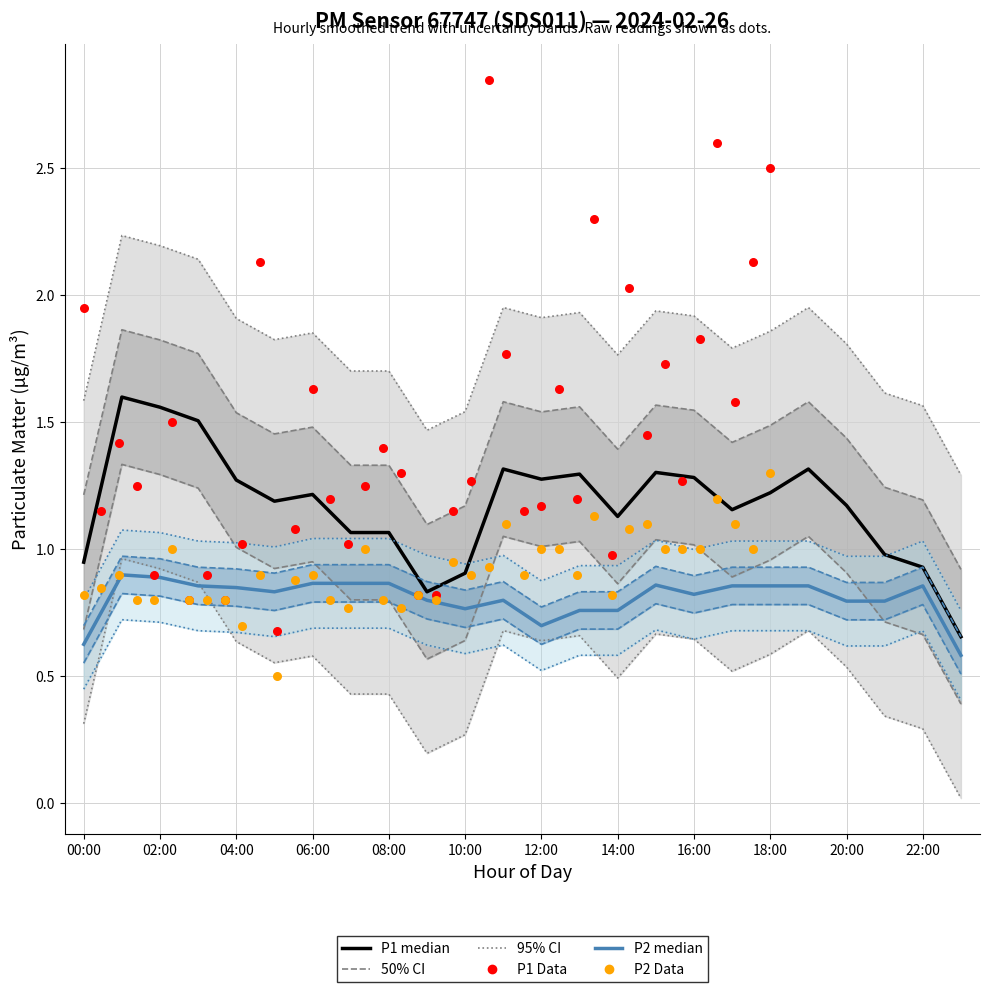

Which series has the largest total across all categories?

P1